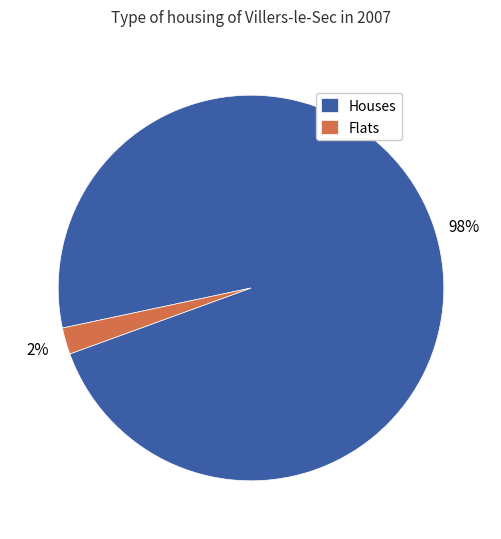

Which has a higher value, Flats or Houses?

Houses